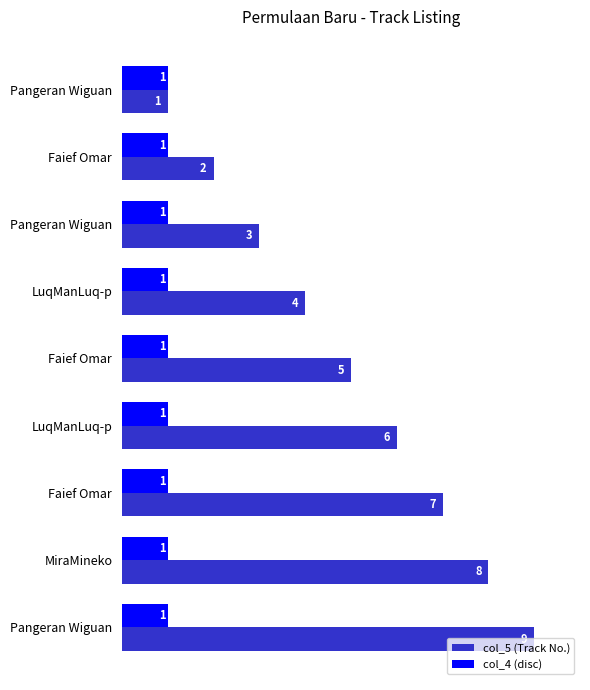

Count the number of categories in the chart.

9